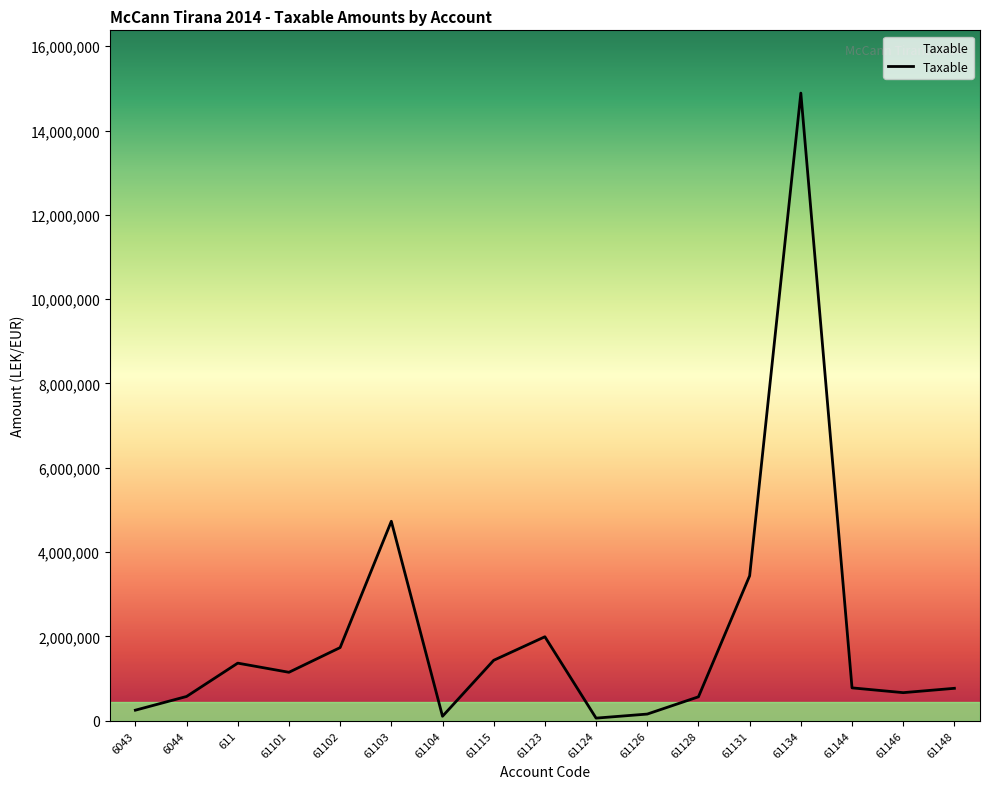

At which category does the data reach its first local valley?

61101